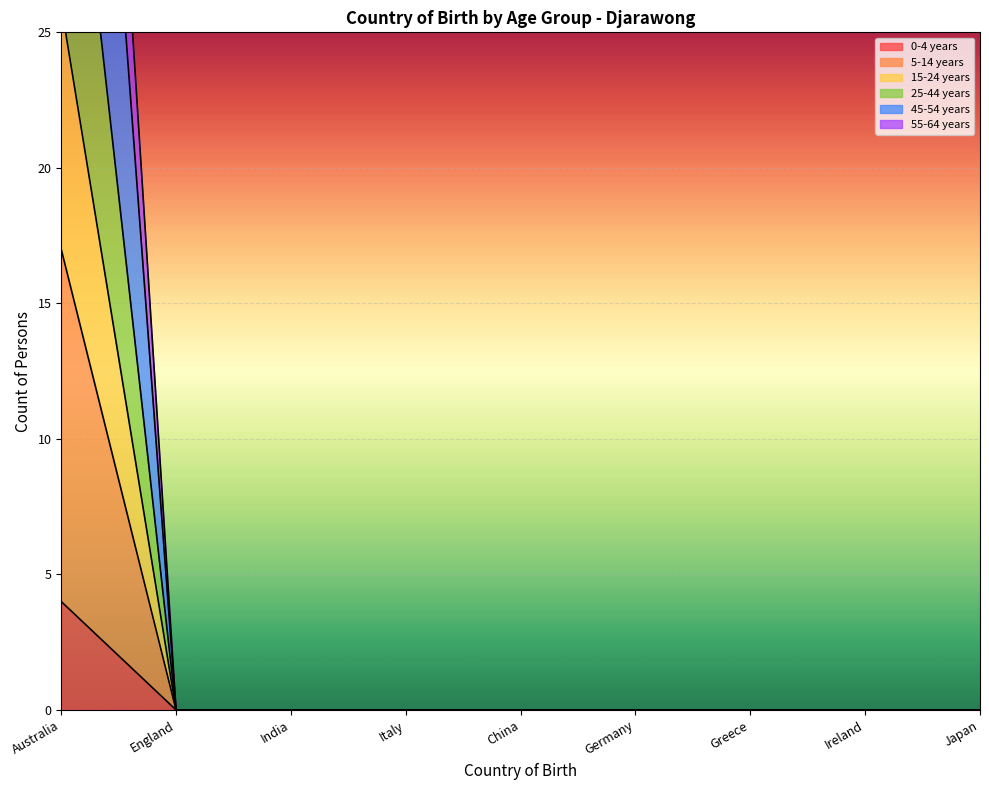

How many lines are shown in the chart?

6